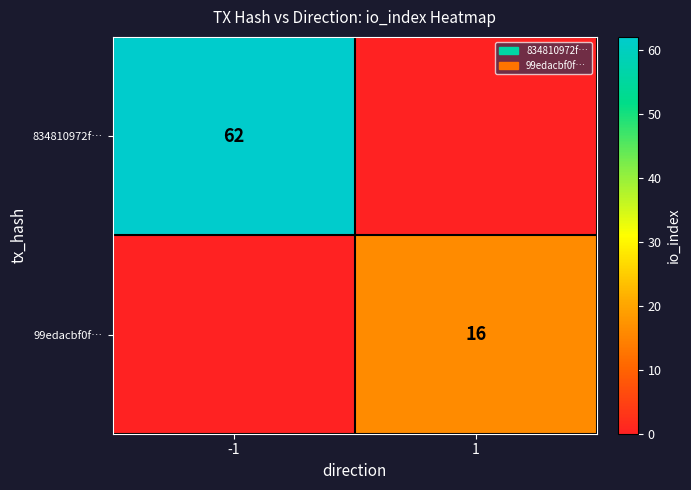

True or false: 834810972f… has a value of 111 at -1.

False